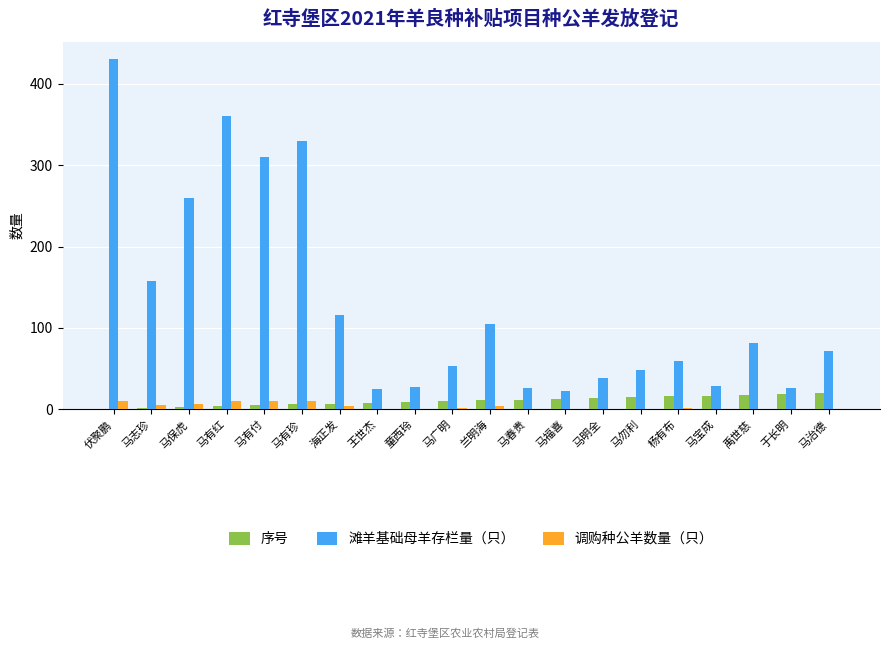

Is it true that 滩羊基础母羊存栏量（只） equals 158 at 马志珍?

True